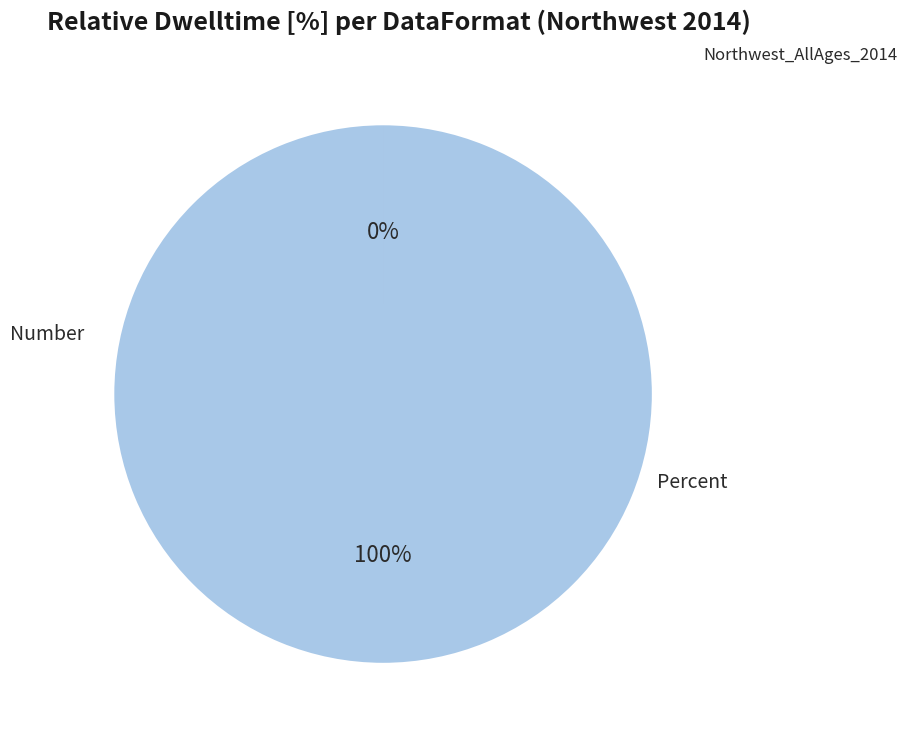

Does any single category account for the majority?

Yes